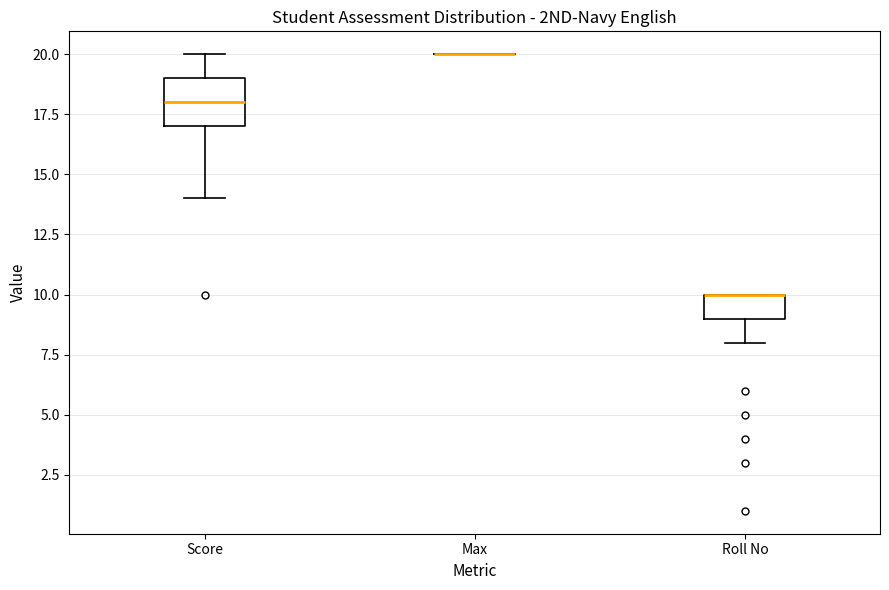

Comparing the boxes themselves (not the whiskers), which one is the tallest?

Score